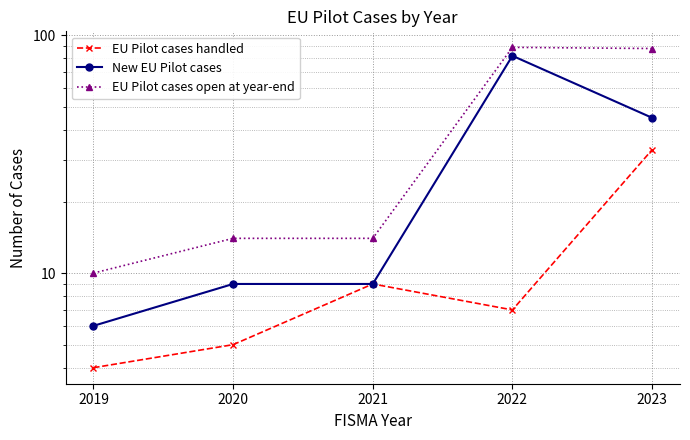

What is the sum of all EU Pilot cases handled values?

58